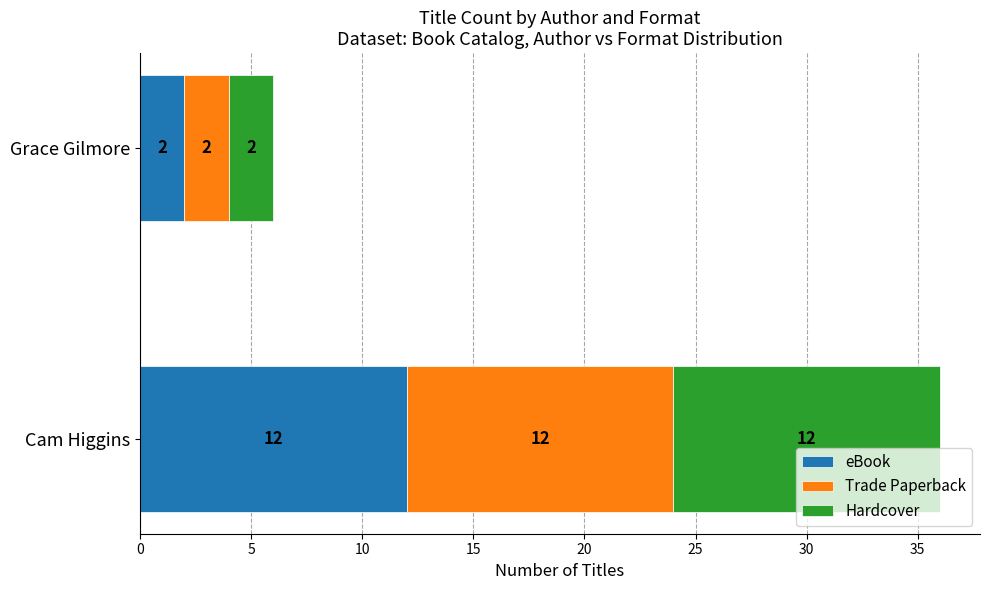

What is the difference between the eBook values at Grace Gilmore and Cam Higgins?

10